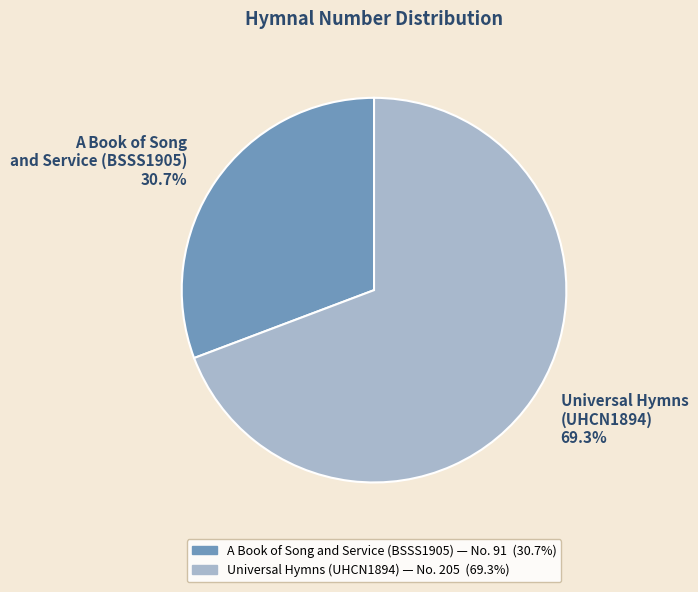

What is the ratio of the value at Universal Hymns (UHCN1894) to the value at A Book of Song and Service (BSSS1905)?

2.3